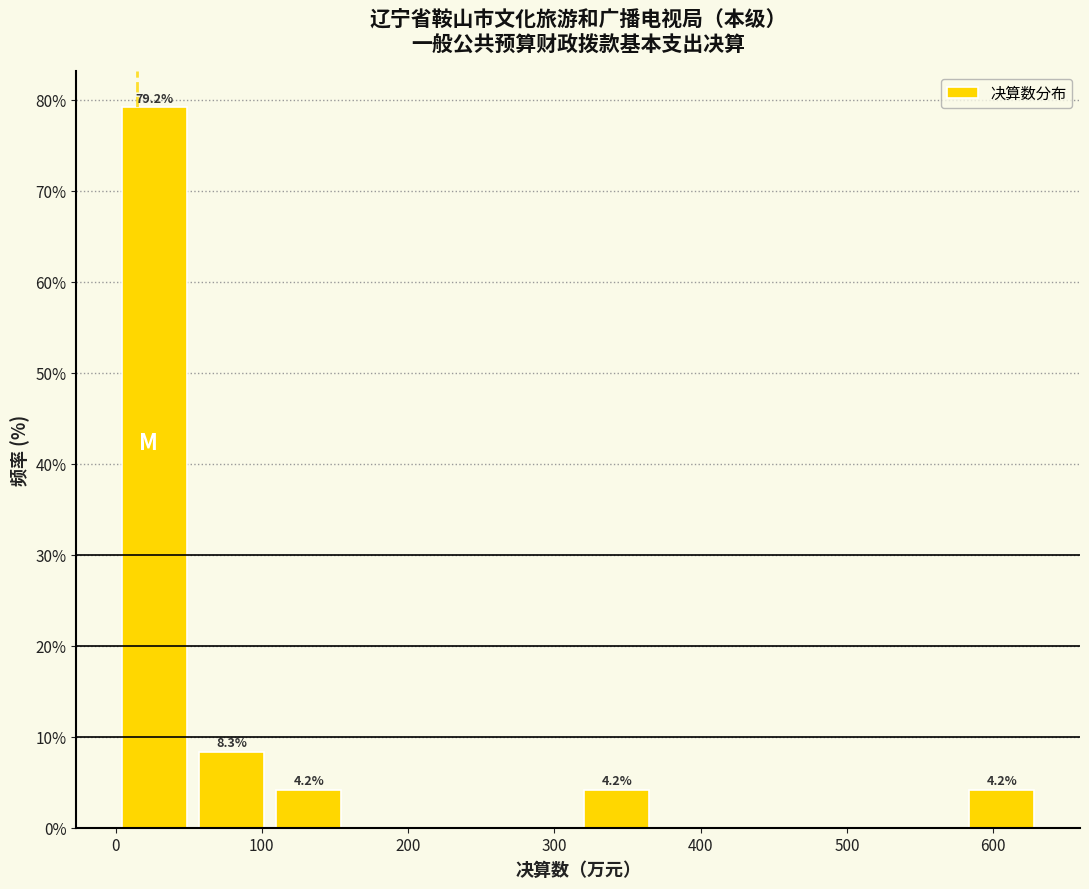

Which range on the x-axis has the tallest bar?

0 to 50